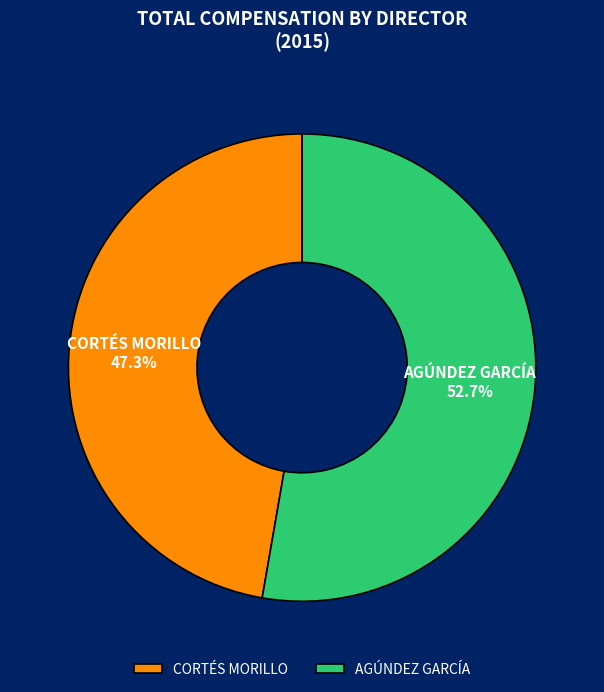

Combined, do CORTÉS MORILLO and AGÚNDEZ GARCÍA account for over 50%?

Yes